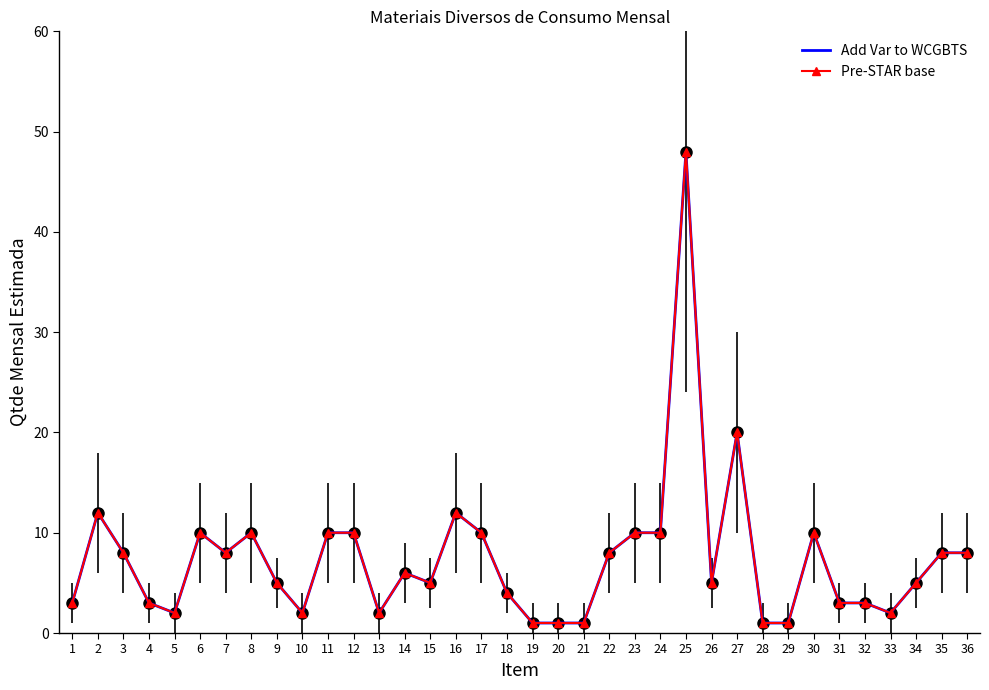

What is the difference between the second highest and second lowest values in the Add Var to WCGBTS series?

19